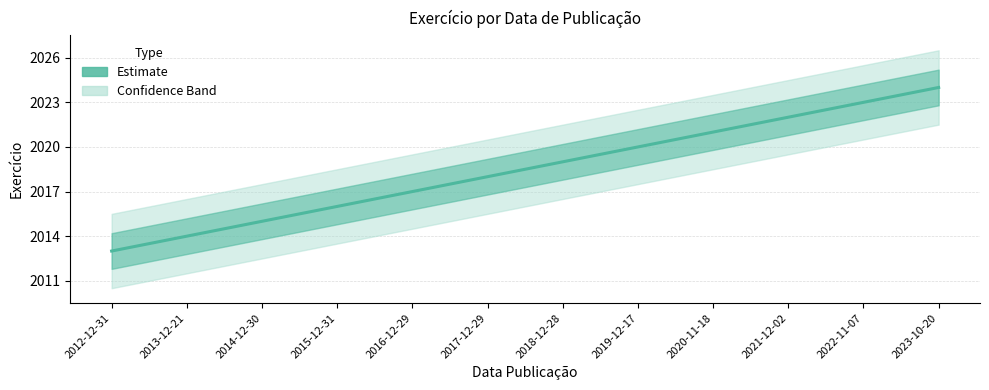

Rank the categories by value from lowest to highest.

2012-12-31, 2013-12-21, 2014-12-30, 2015-12-31, 2016-12-29, 2017-12-29, 2018-12-28, 2019-12-17, 2020-11-18, 2021-12-02, 2022-11-07, 2023-10-20